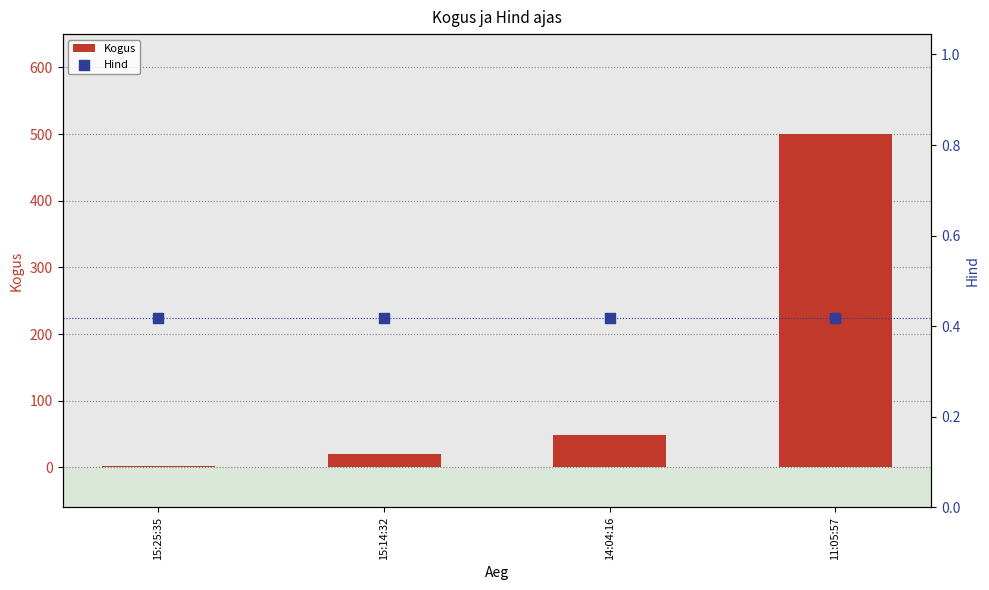

Which series contains the highest Y value?

Kogus